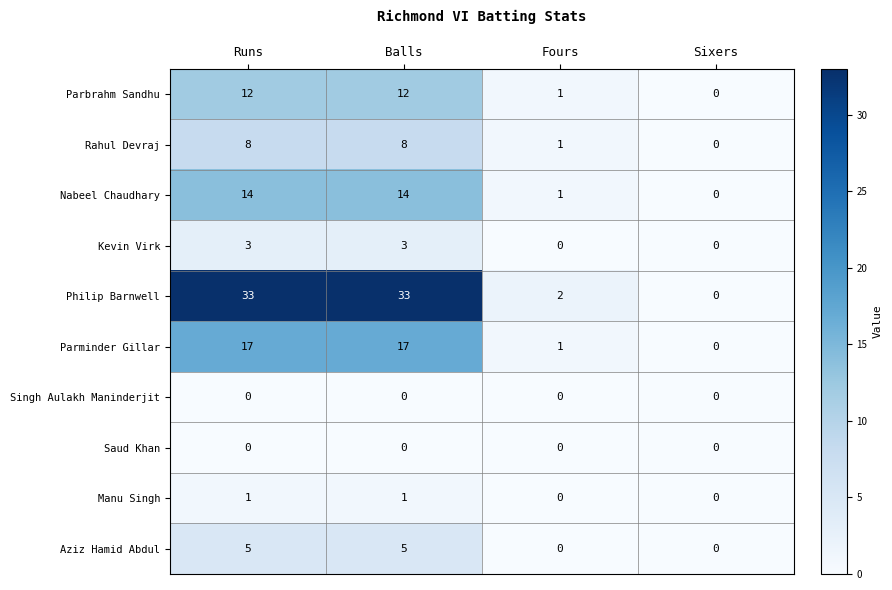

Is it true that Saud Khan equals 0 at Fours?

True